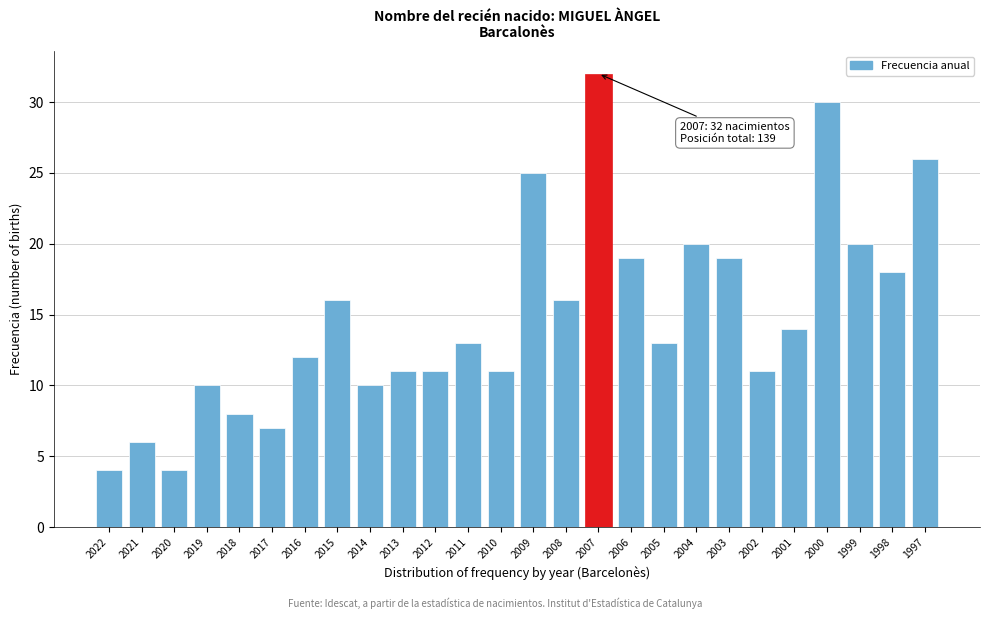

Reading right to left, transcribe all the data shown in this chart.

26	18	20	30	14	11	19	20	13	19	32	16	25	11	13	11	11	10	16	12	7	8	10	4	6	4